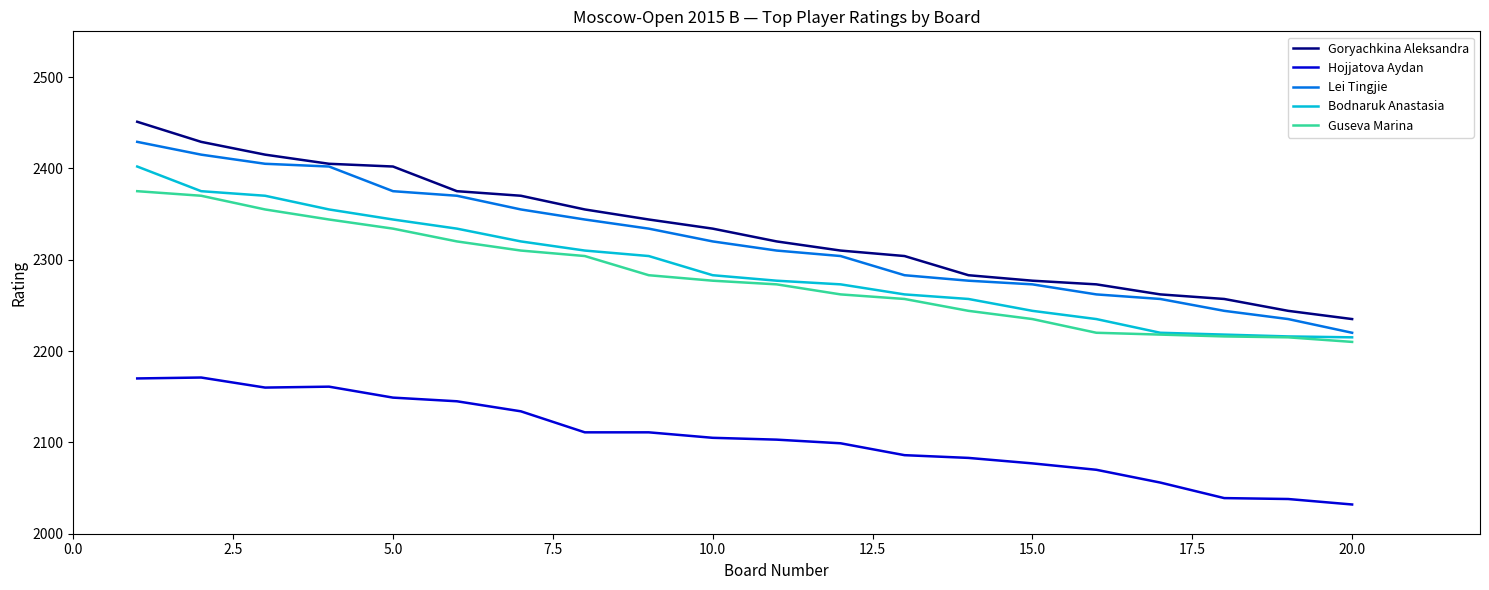

True or false: Goryachkina Aleksandra and Bodnaruk Anastasia intersect in this chart.

False